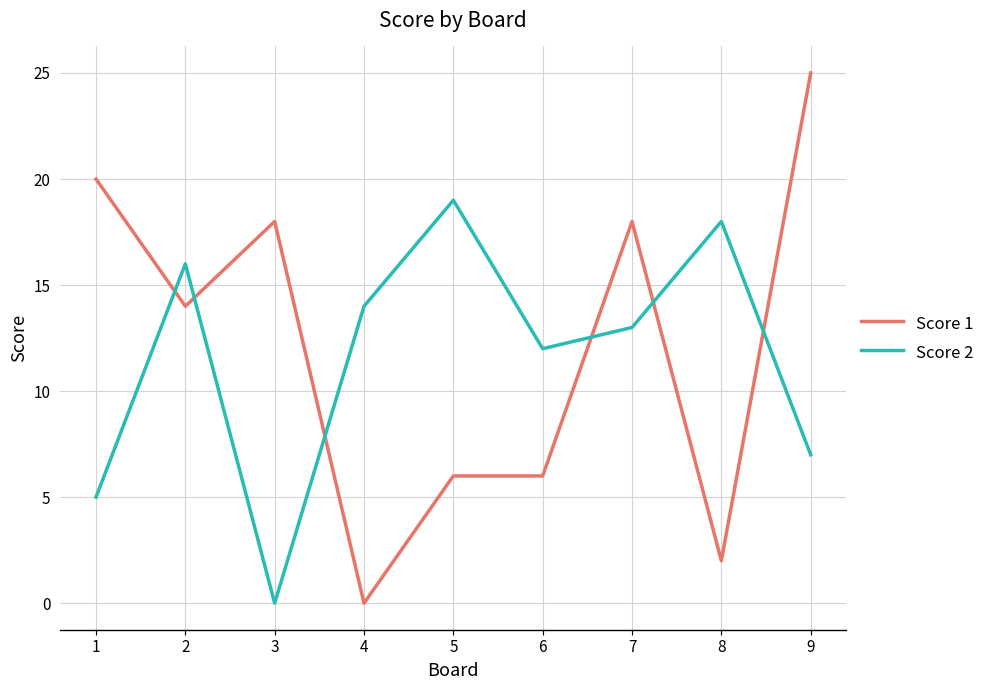

The Score 1 series shows -8 at 4. True or false?

False